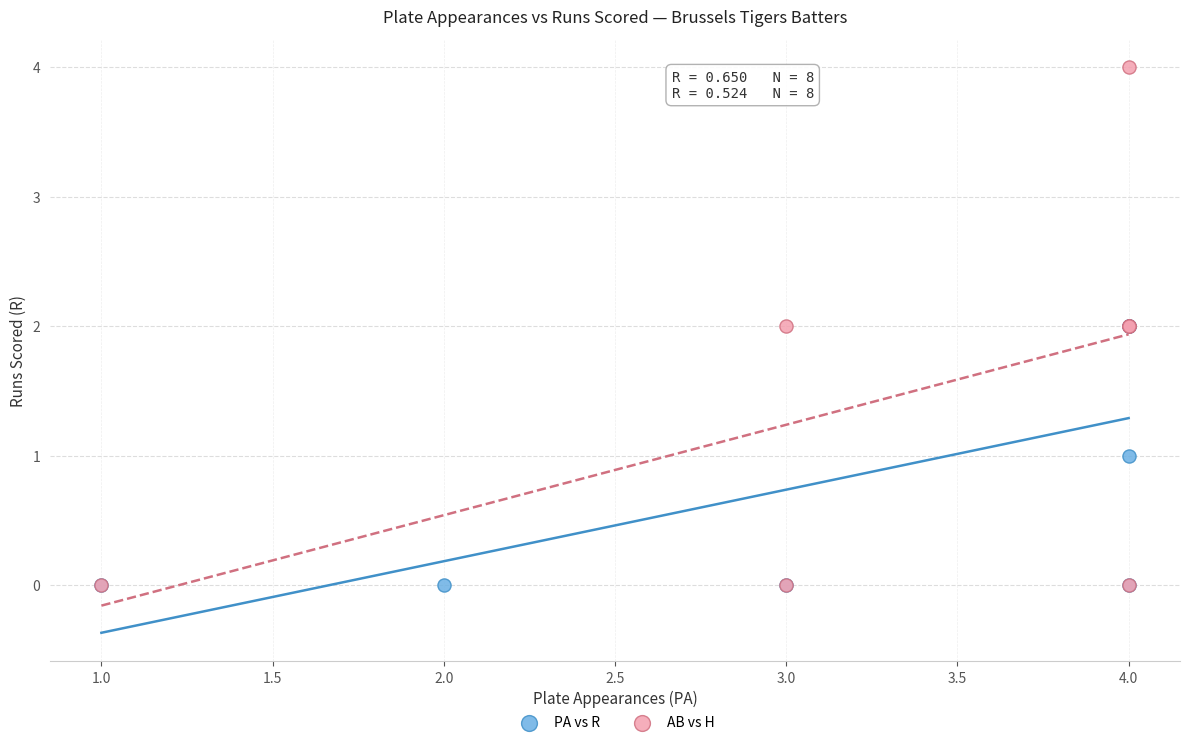

What are all the series names shown in the legend?

PA vs R, AB vs H